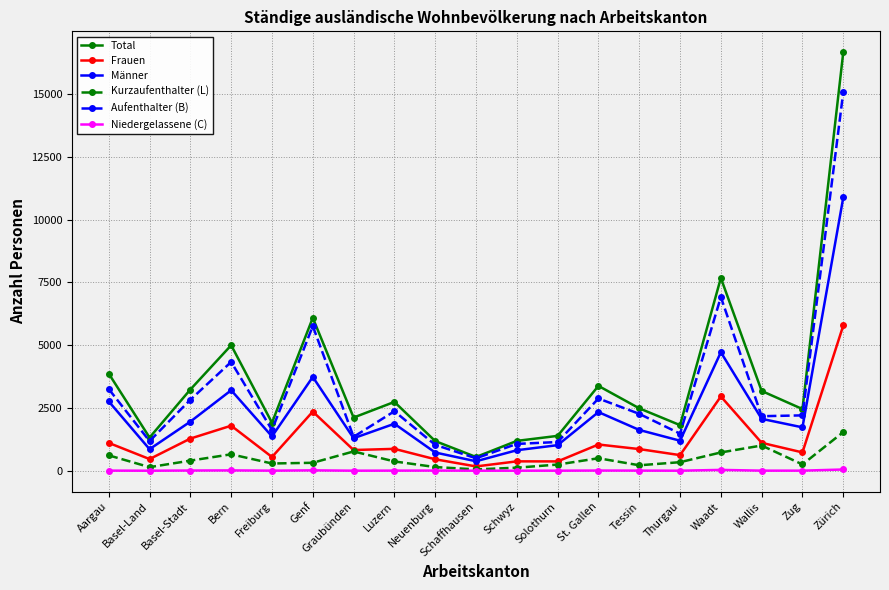

True or false: Kurzaufenthalter (L) and Total intersect in this chart.

False